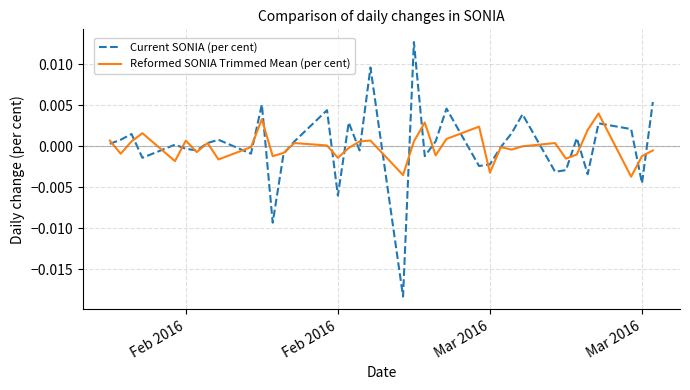

List the series in order of their peak value, highest first.

Current SONIA (per cent), Reformed SONIA Trimmed Mean (per cent)